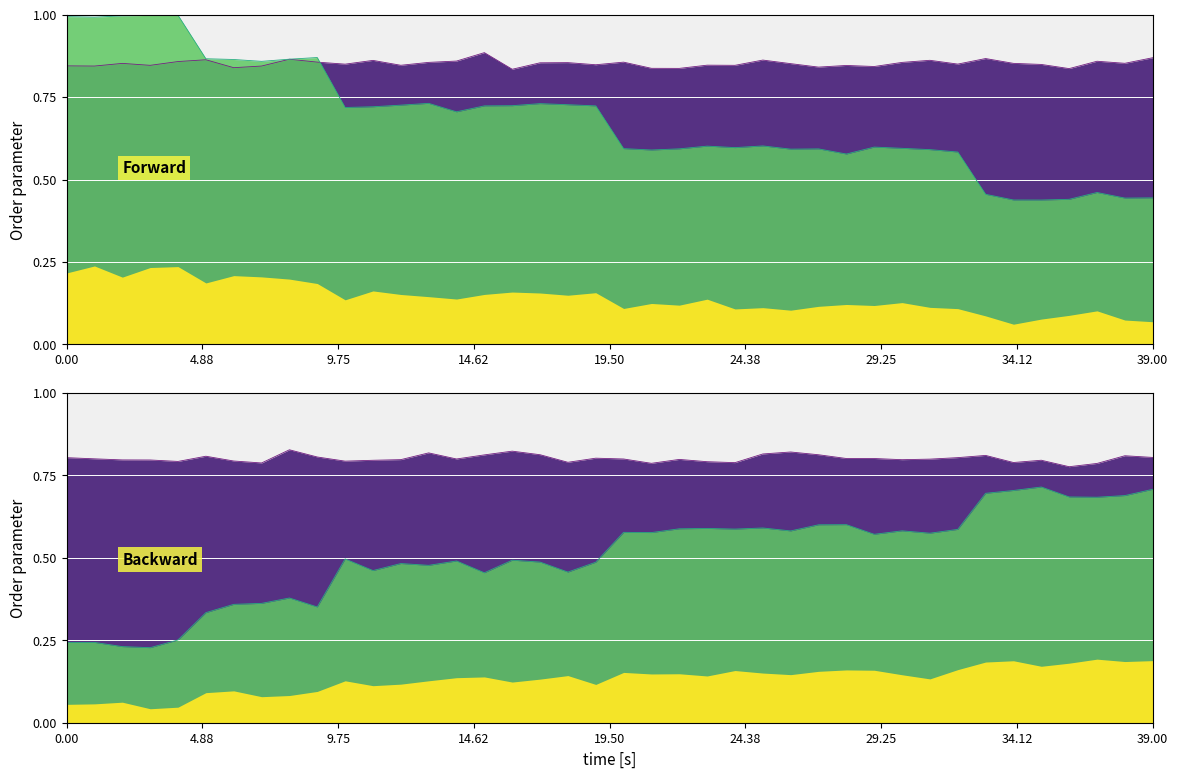

Count the number of categories in the chart.

40